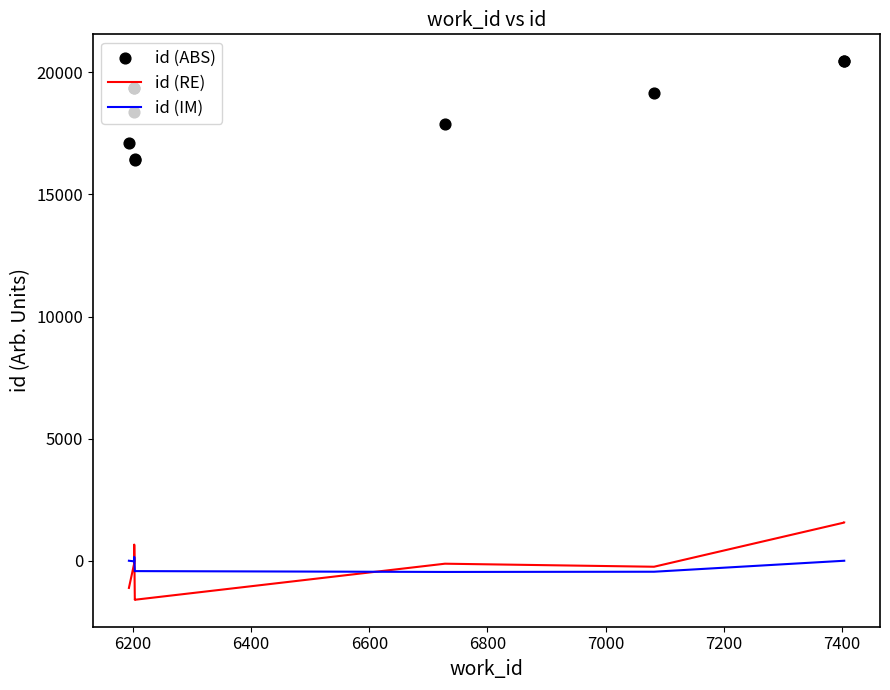

Which series contains the highest Y value?

id (ABS)